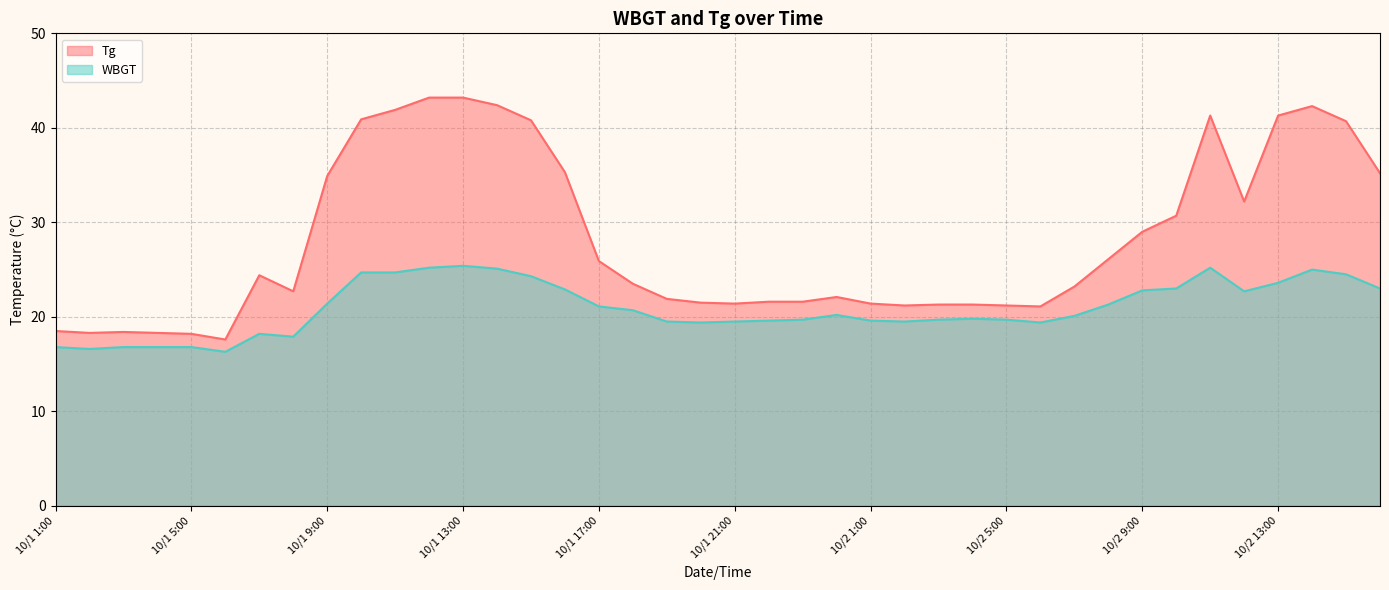

True or false: WBGT has more than 0 points higher than both neighbors.

True